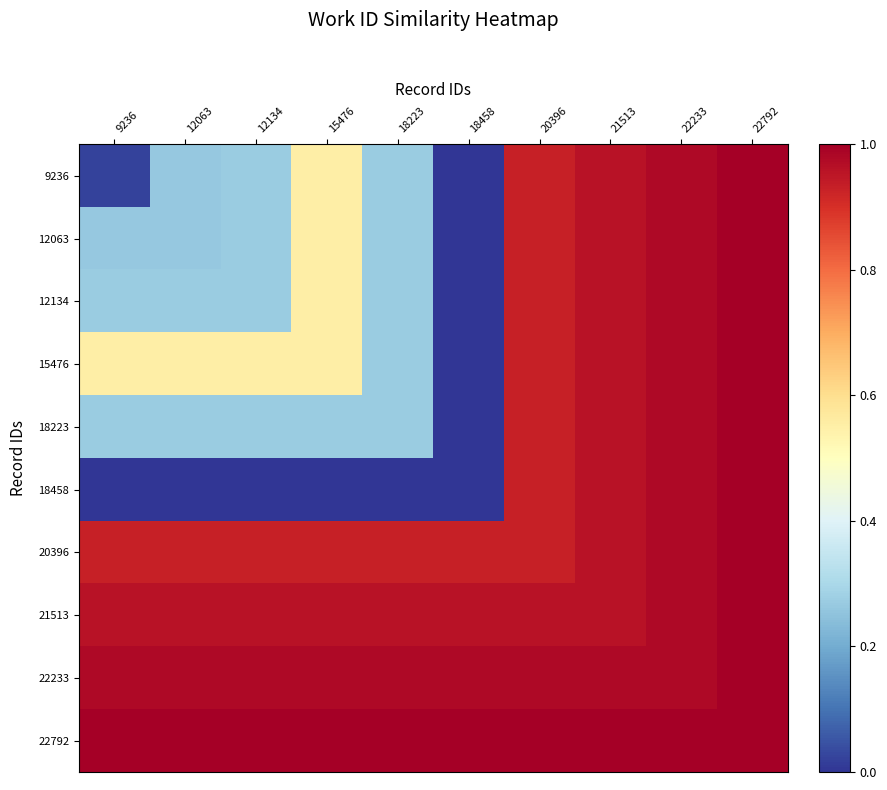

Reading right to left, extract all data points from this chart.

9236: 22792=1.0	22233=1.0	21513=1.0	20396=0.9	18458=0.0	18223=0.3	15476=0.6	12134=0.3	12063=0.3	9236=0.0
12063: 22792=1.0	22233=1.0	21513=1.0	20396=0.9	18458=0.0	18223=0.3	15476=0.6	12134=0.3	12063=0.3	9236=0.3
12134: 22792=1.0	22233=1.0	21513=1.0	20396=0.9	18458=0.0	18223=0.3	15476=0.6	12134=0.3	12063=0.3	9236=0.3
15476: 22792=1.0	22233=1.0	21513=1.0	20396=0.9	18458=0.0	18223=0.3	15476=0.6	12134=0.6	12063=0.6	9236=0.6
18223: 22792=1.0	22233=1.0	21513=1.0	20396=0.9	18458=0.0	18223=0.3	15476=0.3	12134=0.3	12063=0.3	9236=0.3
18458: 22792=1.0	22233=1.0	21513=1.0	20396=0.9	18458=0.0	18223=0.0	15476=0.0	12134=0.0	12063=0.0	9236=0.0
20396: 22792=1.0	22233=1.0	21513=1.0	20396=0.9	18458=0.9	18223=0.9	15476=0.9	12134=0.9	12063=0.9	9236=0.9
21513: 22792=1.0	22233=1.0	21513=1.0	20396=1.0	18458=1.0	18223=1.0	15476=1.0	12134=1.0	12063=1.0	9236=1.0
22233: 22792=1.0	22233=1.0	21513=1.0	20396=1.0	18458=1.0	18223=1.0	15476=1.0	12134=1.0	12063=1.0	9236=1.0
22792: 22792=1.0	22233=1.0	21513=1.0	20396=1.0	18458=1.0	18223=1.0	15476=1.0	12134=1.0	12063=1.0	9236=1.0